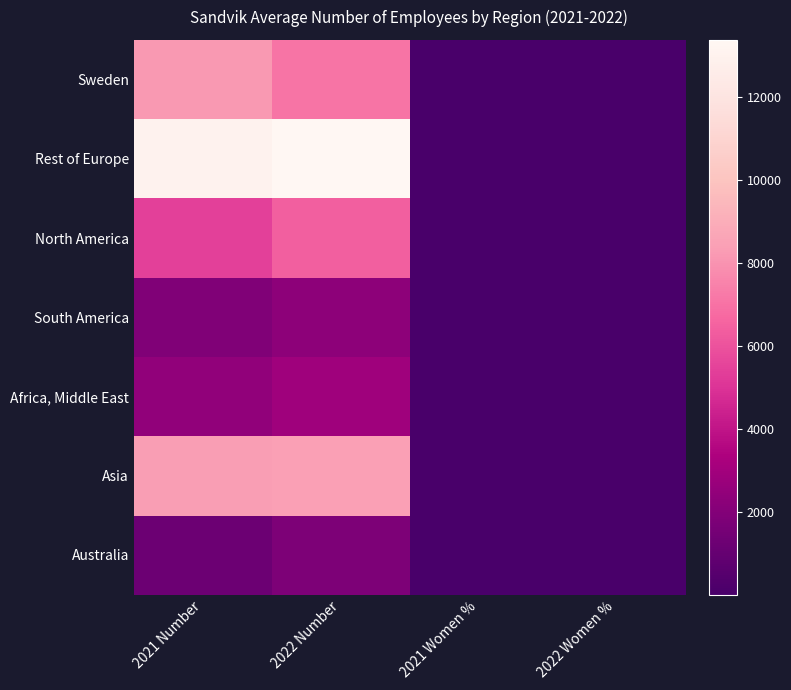

At which category is the sum across all series the highest?

2022 Number